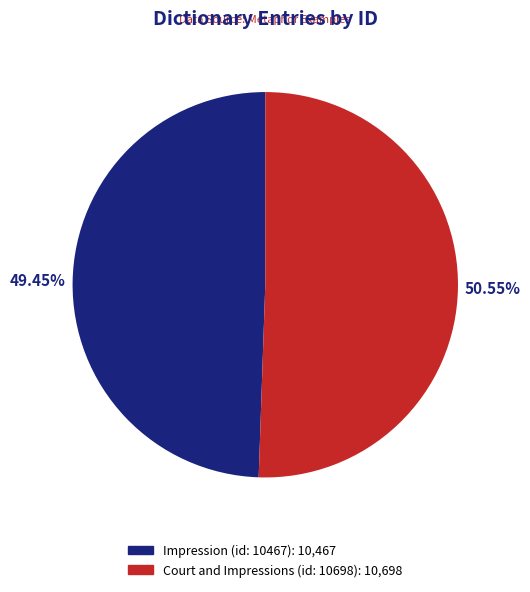

What is the majority slice?

Court and Impressions (id: 10698)